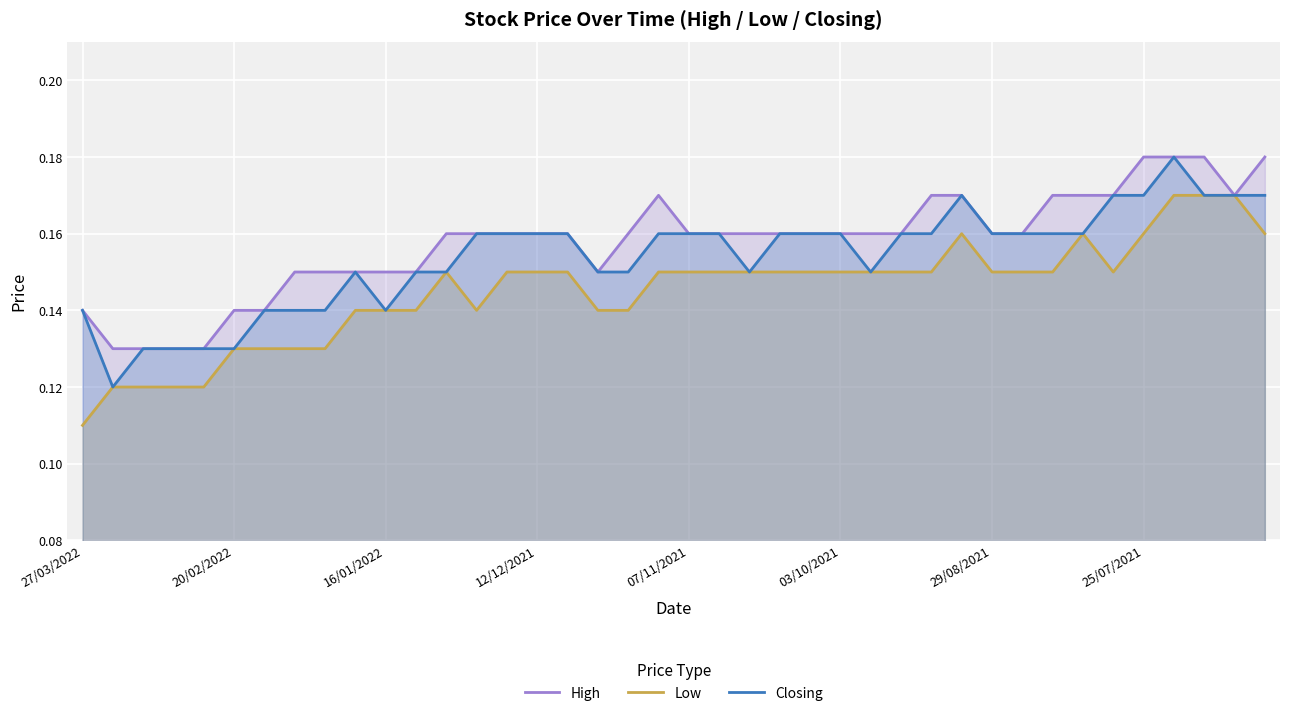

What are all the series names shown in the legend?

High, Low, Closing